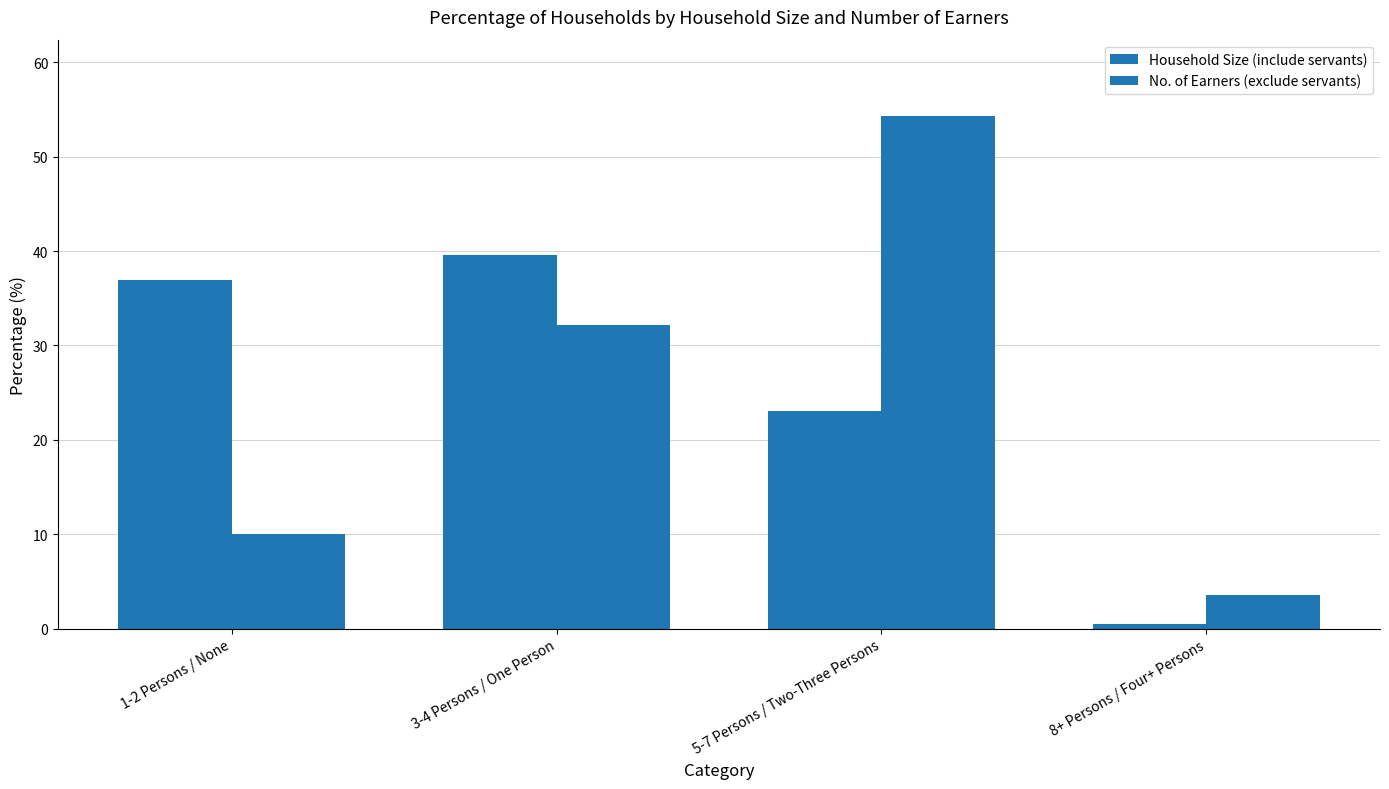

How many groups of bars are there?

4